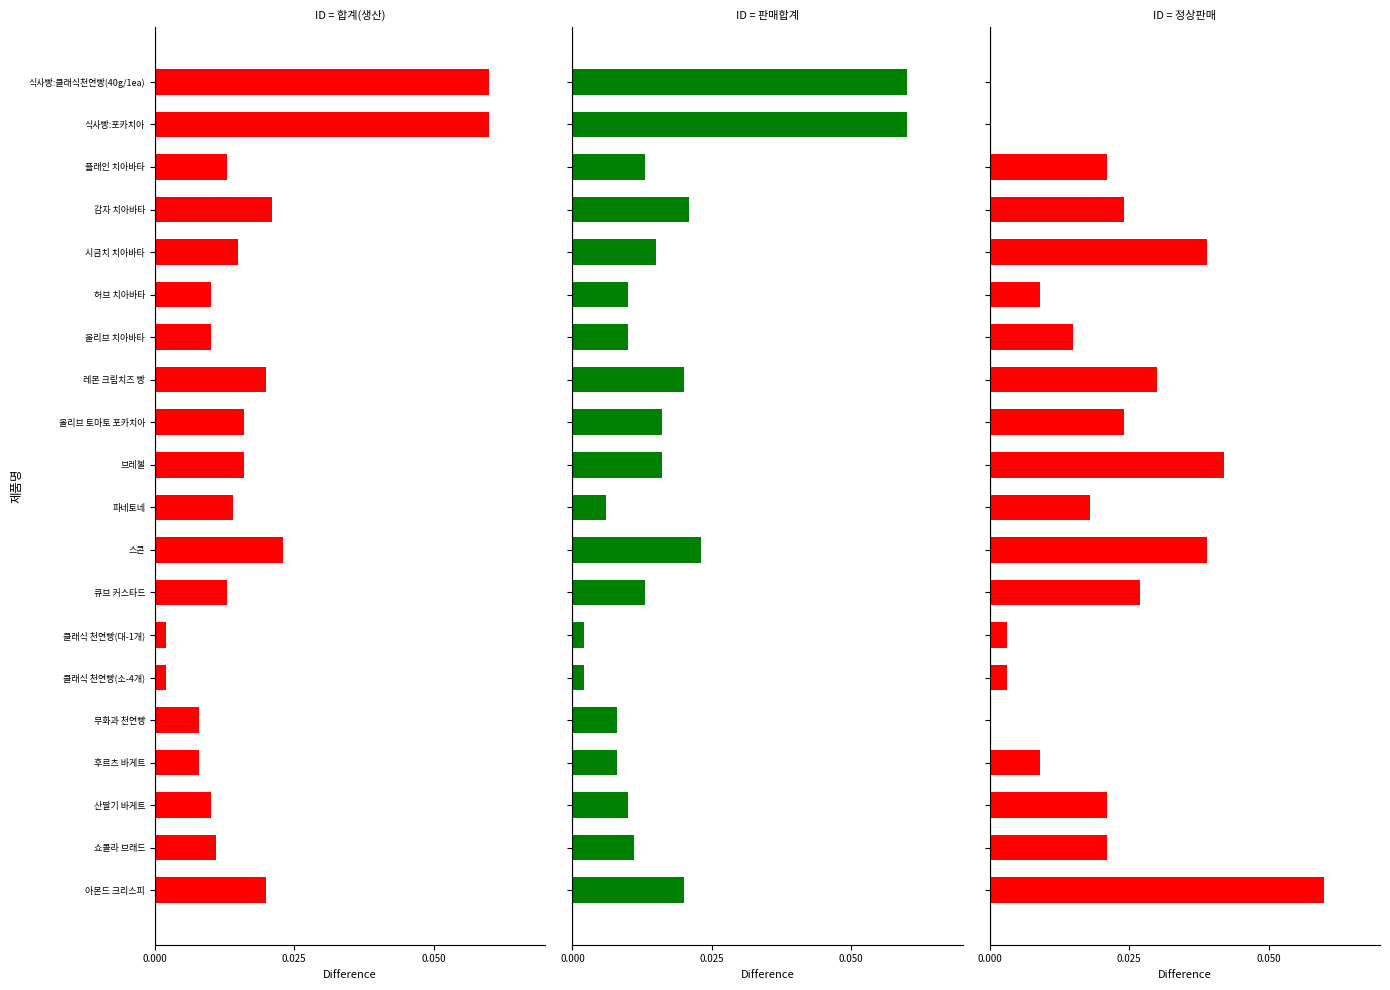

Reading left to right, transcribe all the data shown in this chart.

합계(생산): 0.1	0.1	0.0	0.0	0.0	0.0	0.0	0.0	0.0	0.0	0.0	0.0	0.0	0.0	0.0	0.0	0.0	0.0	0.0	0.0
판매합계: 0.1	0.1	0.0	0.0	0.0	0.0	0.0	0.0	0.0	0.0	0.0	0.0	0.0	0.0	0.0	0.0	0.0	0.0	0.0	0.0
정상판매: 0.0	0.0	0.0	0.0	0.0	0.0	0.0	0.0	0.0	0.0	0.0	0.0	0.0	0.0	0.0	0.0	0.0	0.0	0.0	0.1